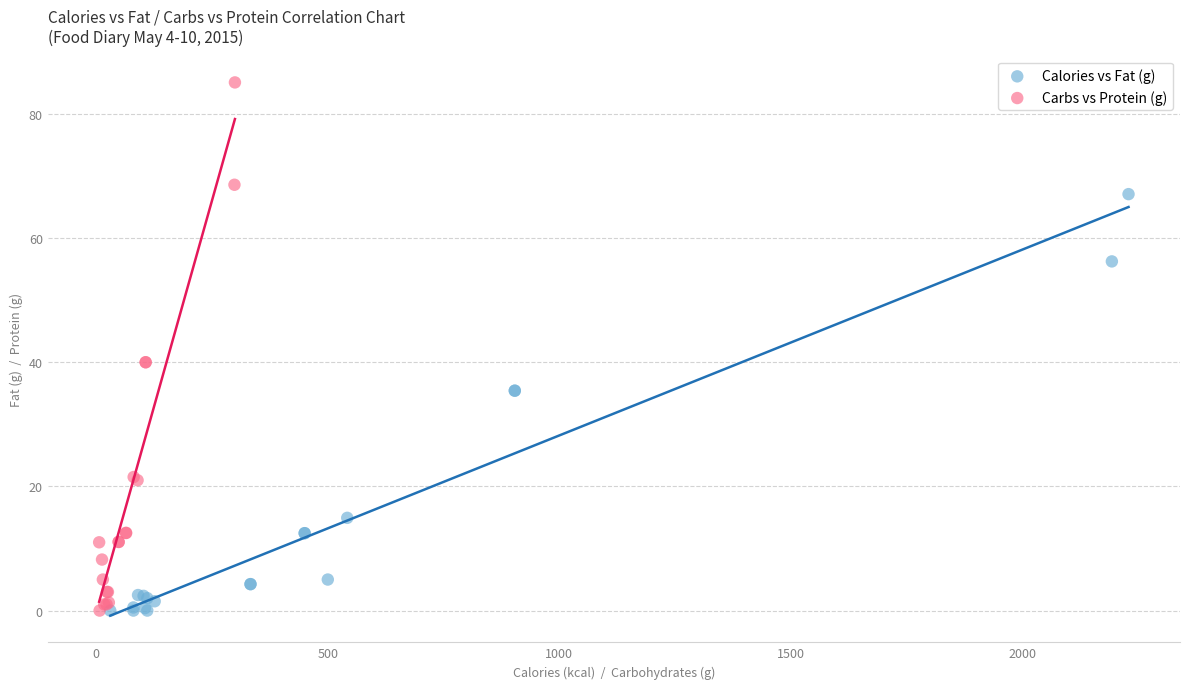

Which series has the widest spread of Y values?

Carbs vs Protein (g)